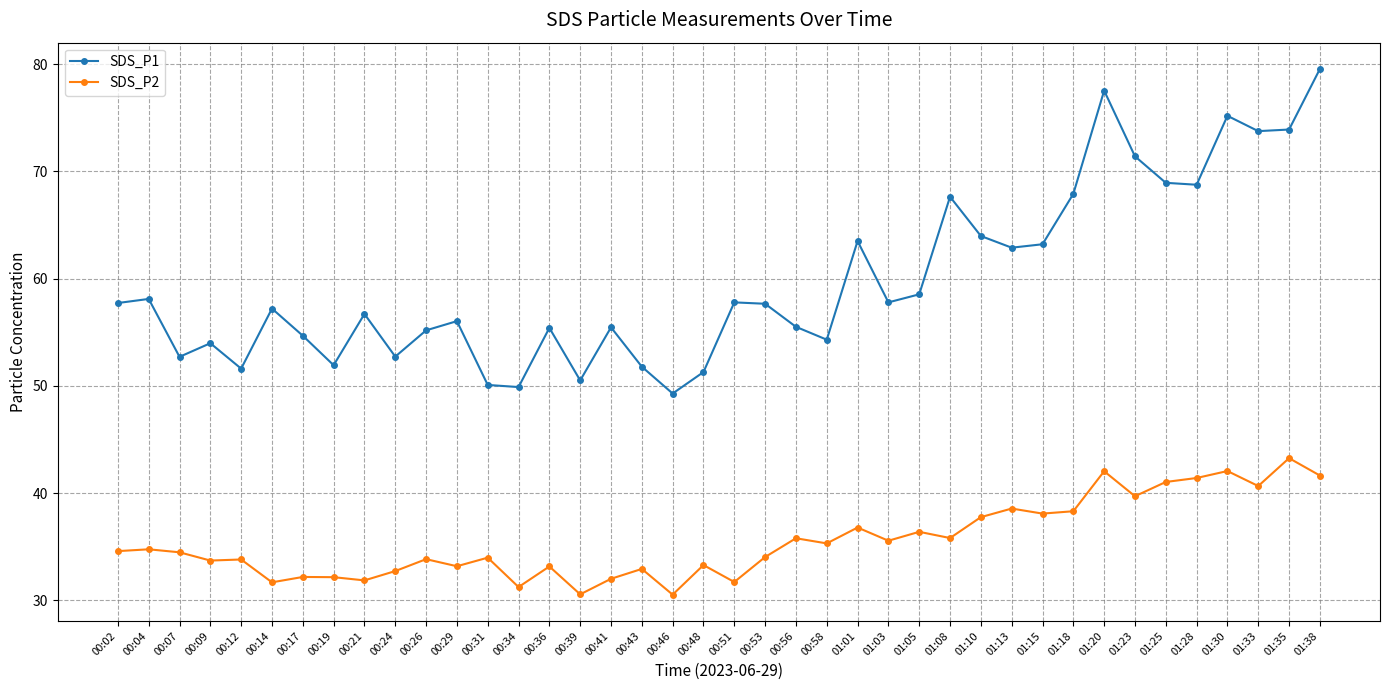

True or false: SDS_P2 and SDS_P1 intersect in this chart.

False